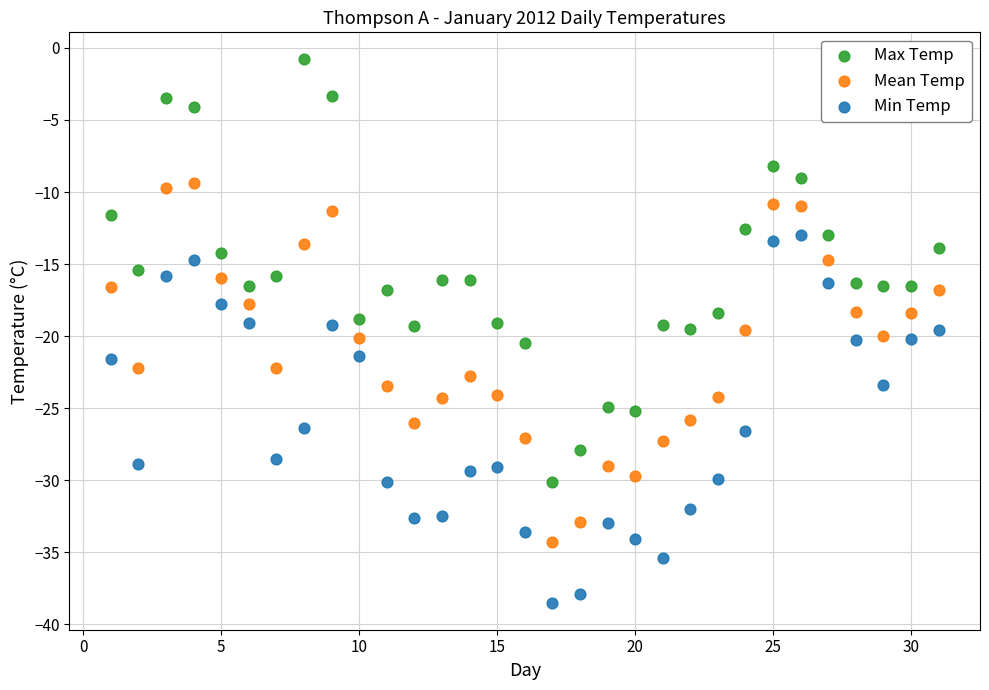

Which series has the largest Y range (max minus min)?

Max Temp